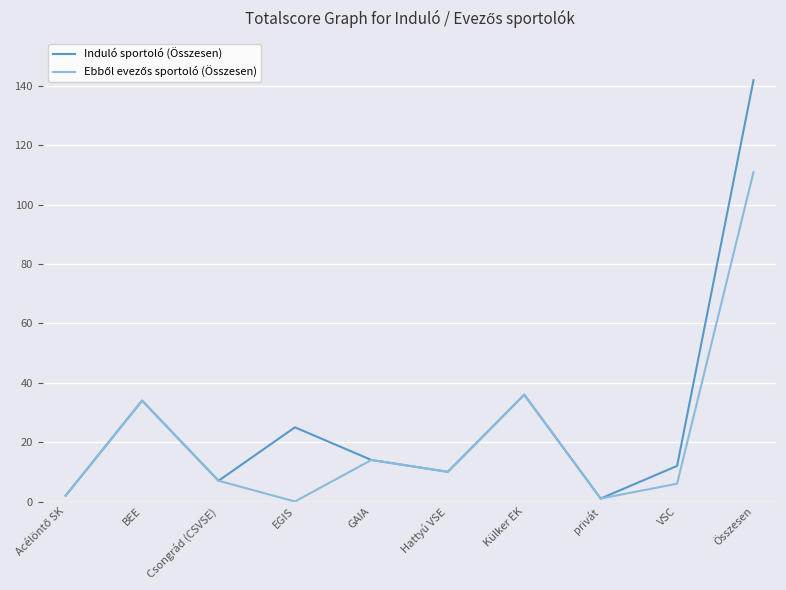

Is it true that Induló sportoló (Összesen) equals 34 at BEE?

True